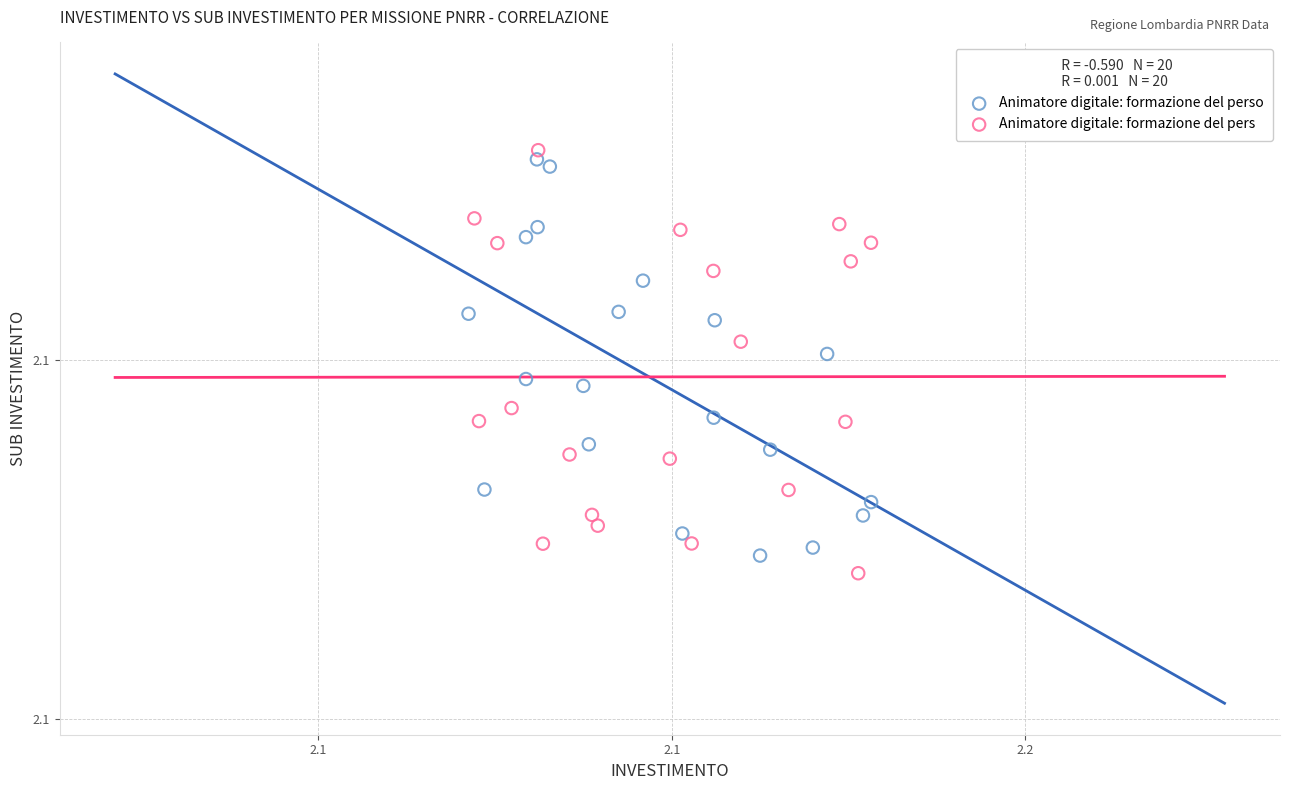

Which series reaches the minimum Y coordinate?

Animatore digitale: formazione del pers